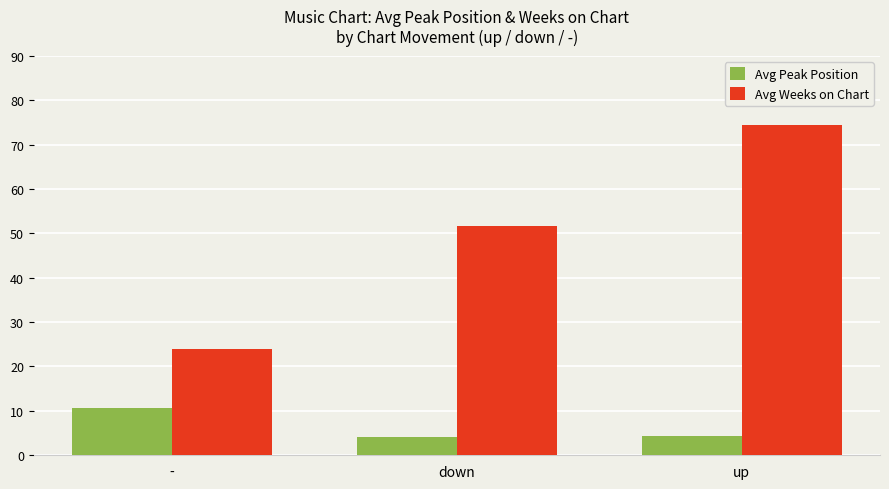

At which category is the sum across all series the highest?

up